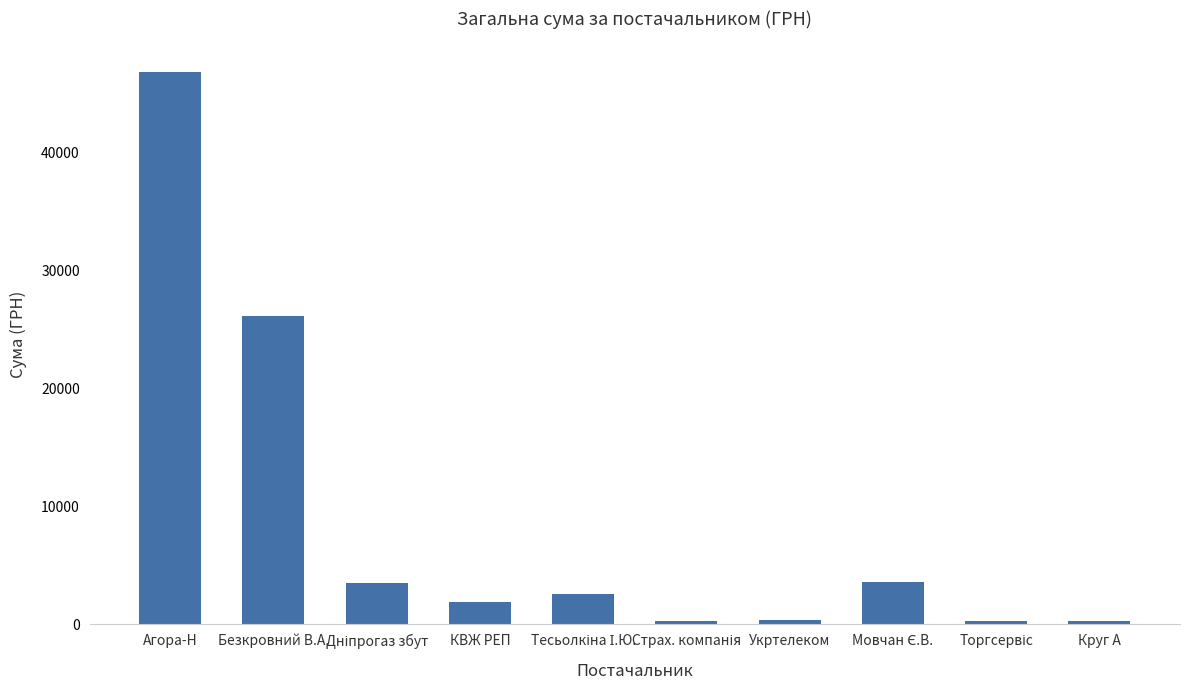

What is the label of the 7th bar from the right?

КВЖ РЕП